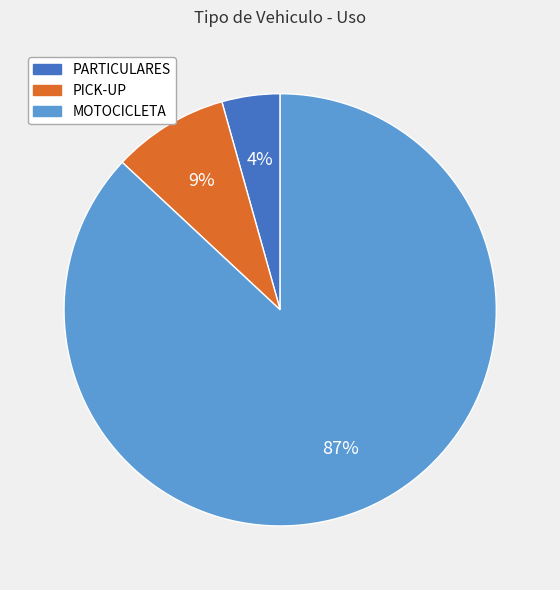

Which slice is the largest?

MOTOCICLETA